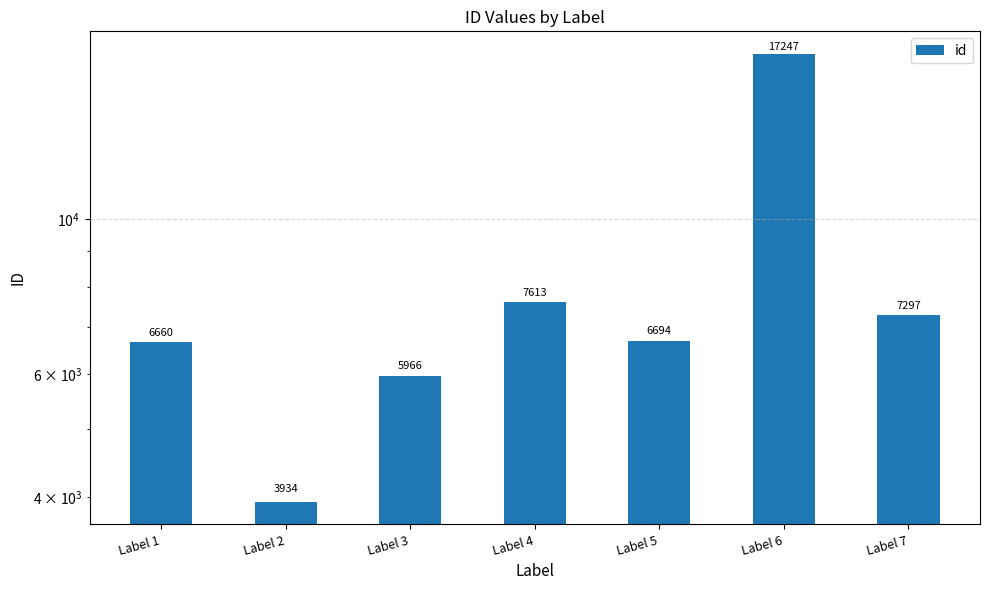

How many data points does each series have?

7